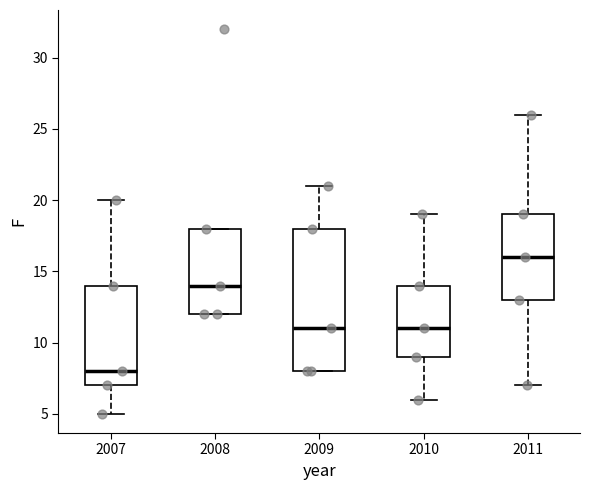

Reading left to right, transcribe this box plot: for each box, give where its median line is, the range the box spans, and where its two whiskers end, as read against the y-axis. The values are not printed on the chart, so give them approximately, as read against the axis.

2007: median 8, box 7 to 14, whiskers 5 to 20
2008: median 14, box 12 to 18, whiskers 12 to 18
2009: median 11, box 8 to 18, whiskers 8 to 21
2010: median 11, box 9 to 14, whiskers 6 to 19
2011: median 16, box 13 to 19, whiskers 7 to 26